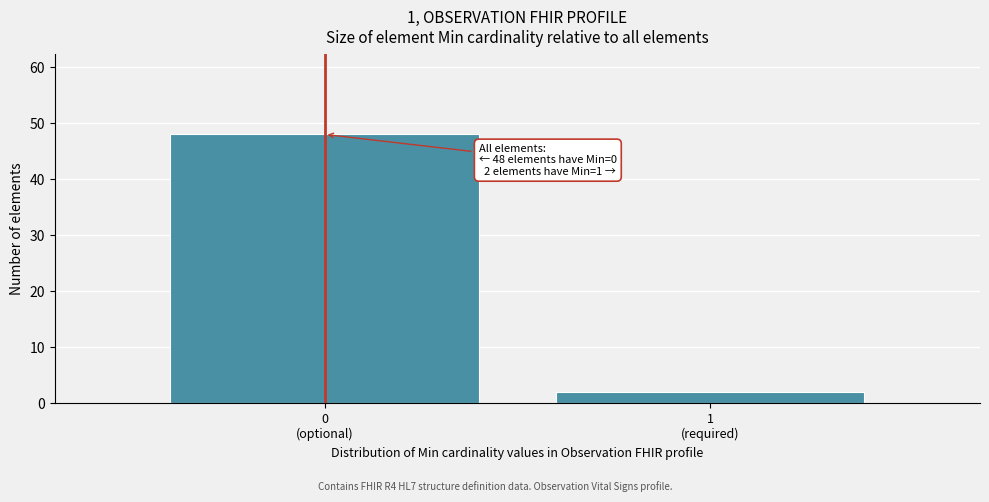

Reading left to right, what are all the values shown in this chart?

48	2